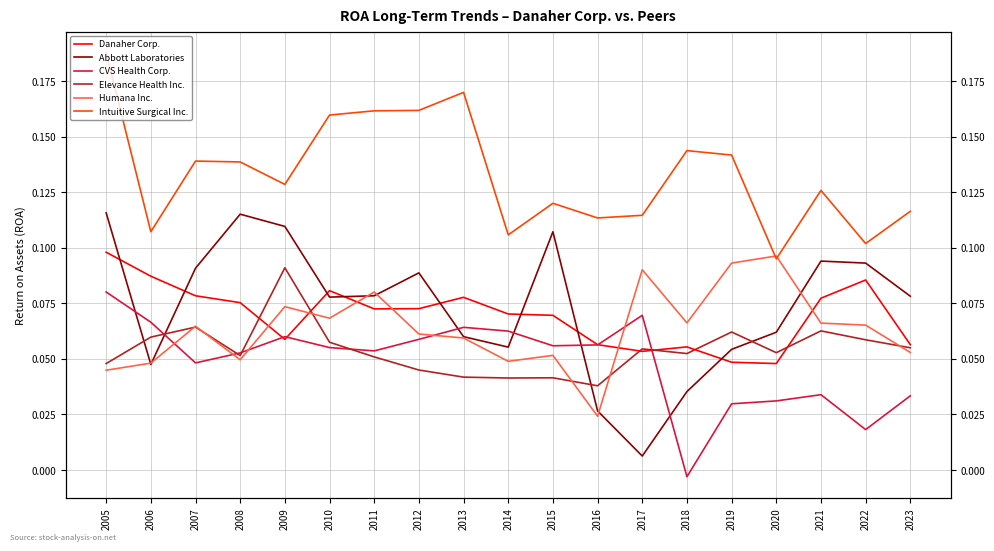

The Elevance Health Inc. series shows 0.1 at 2006. True or false?

False